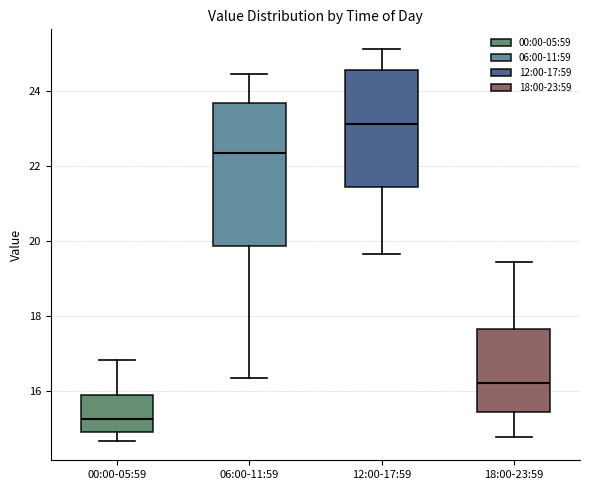

Comparing the boxes themselves (not the whiskers), which one is the tallest?

06:00-11:59